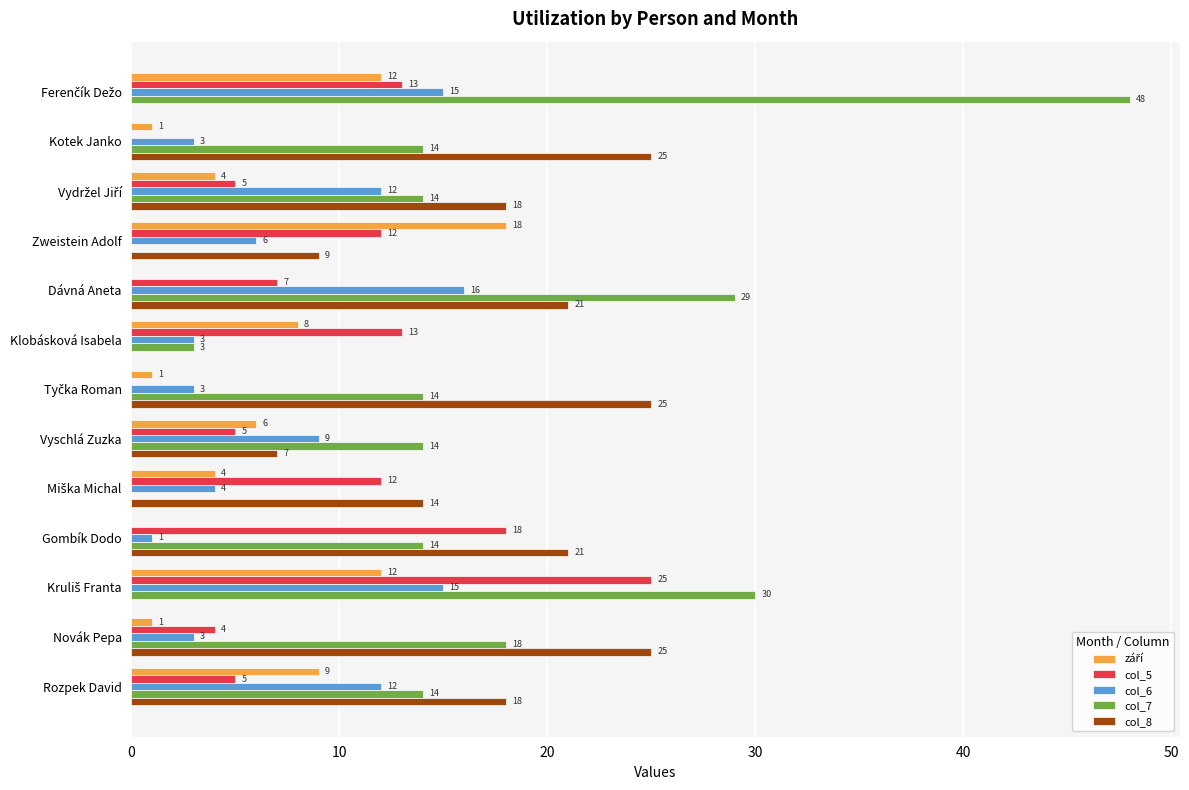

Is it true that col_6 equals 5 at Rozpek David?

False